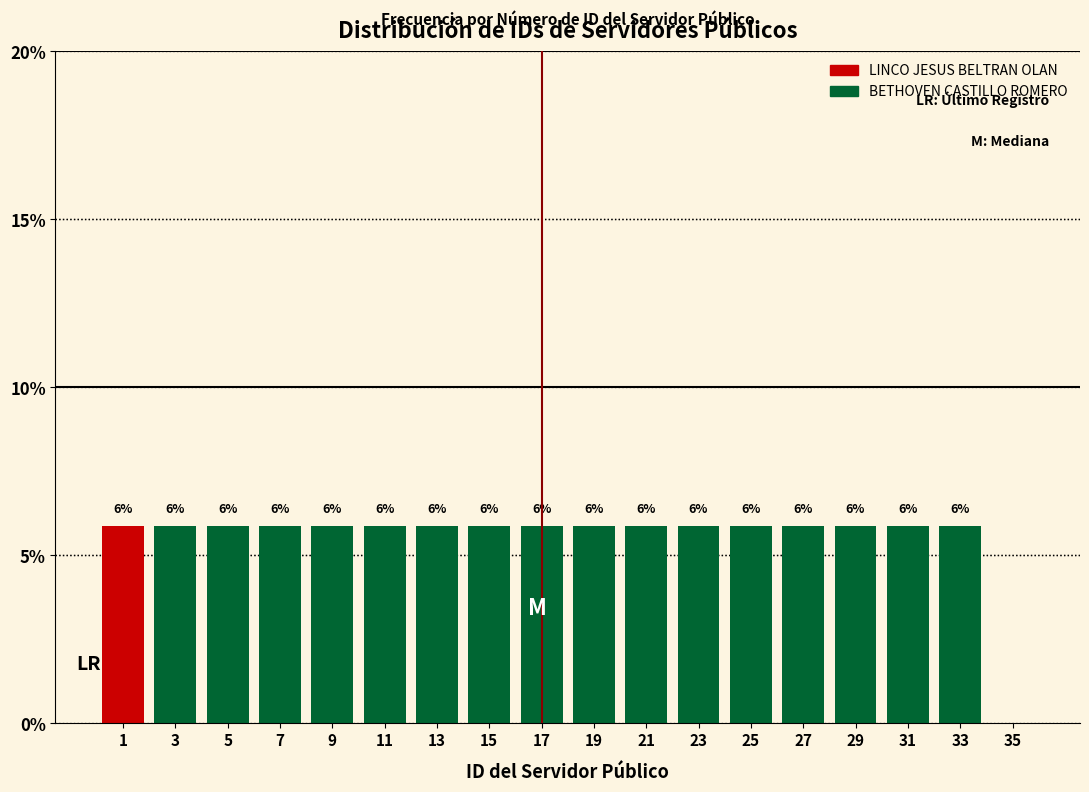

Are the bars horizontal?

No